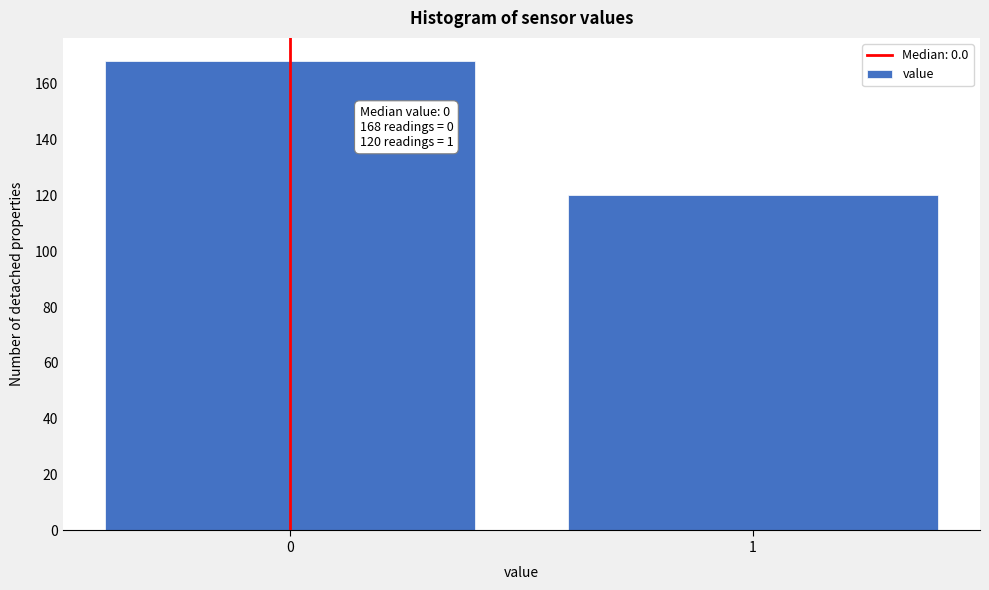

Reading left to right, transcribe all the data shown in this chart.

0=168	1=120